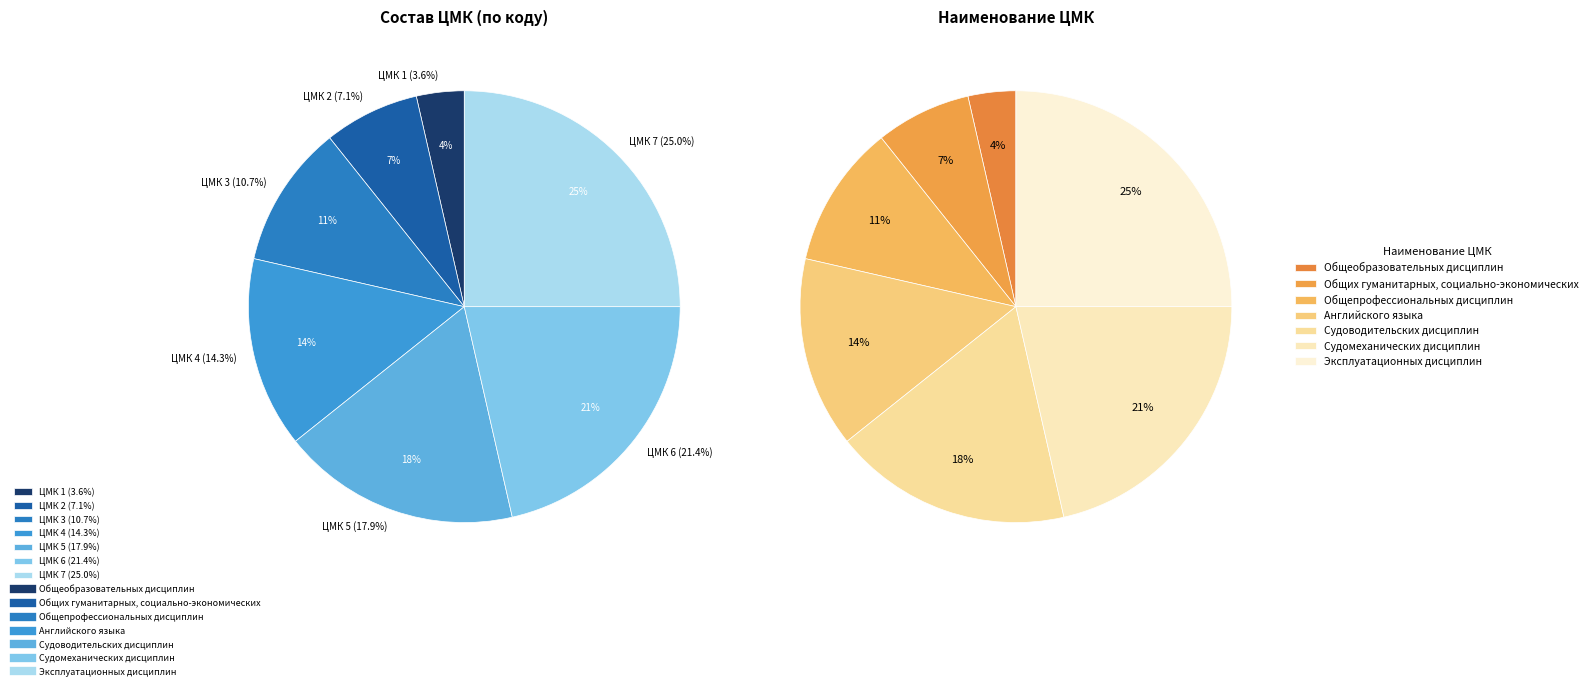

Which category has the smallest portion of the pie?

Общеобразовательных дисциплин